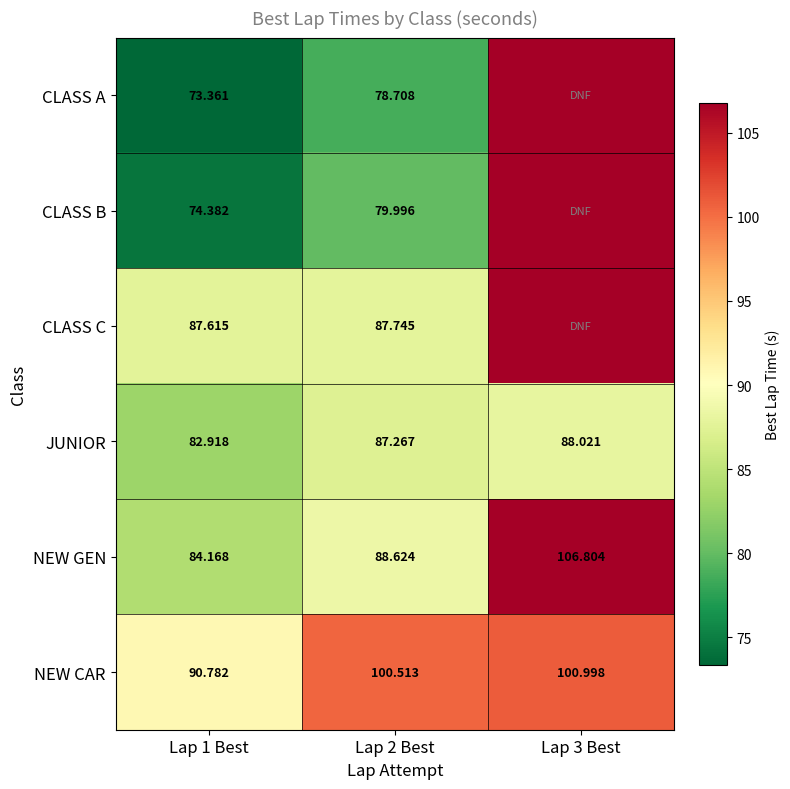

Rank the series at Lap 2 Best from highest to lowest value.

NEW CAR, NEW GEN, CLASS C, JUNIOR, CLASS B, CLASS A